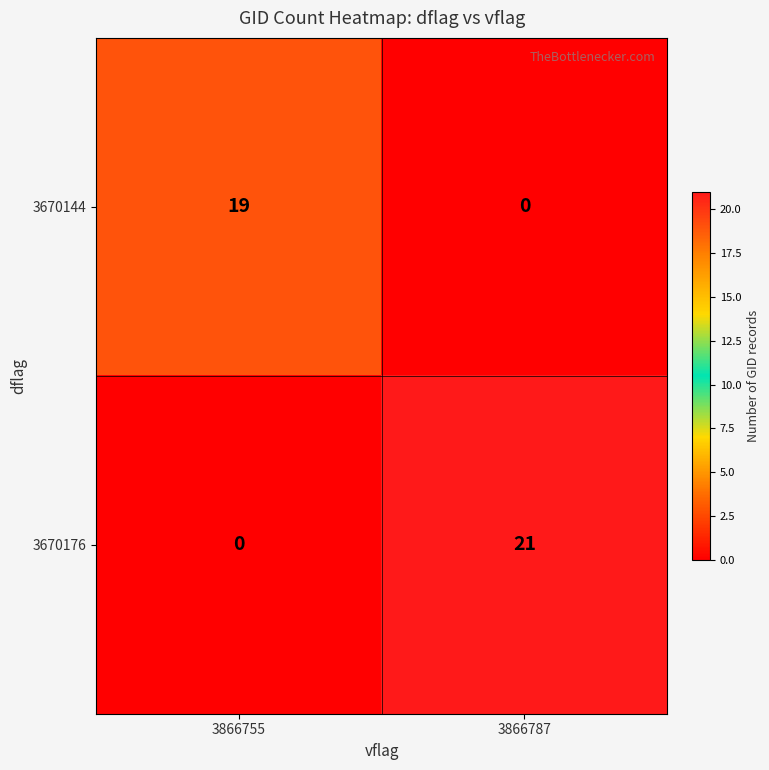

Reading left to right, transcribe all the data shown in this chart.

3670144: 19	0
3670176: 0	21